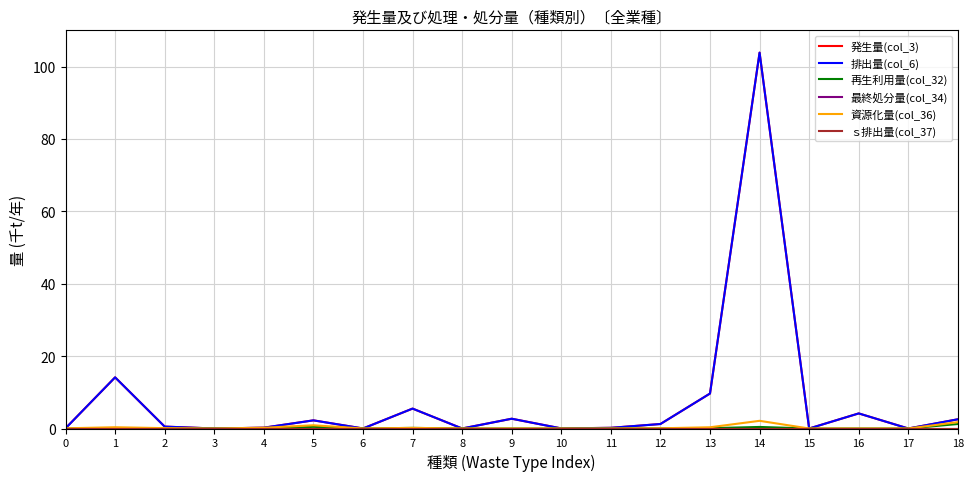

True or false: 資源化量(col_36) and 最終処分量(col_34) cross at least once.

False